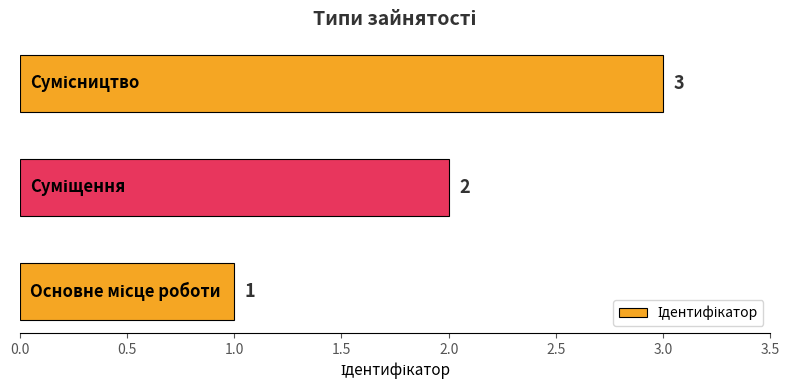

How many data points are less than 2?

1